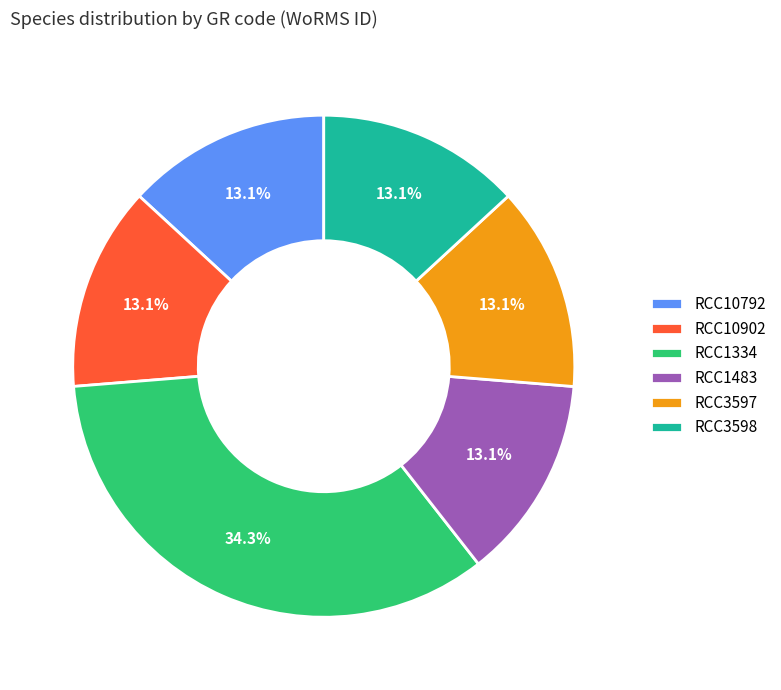

True or false: RCC1483 accounts for 23% of the total.

False